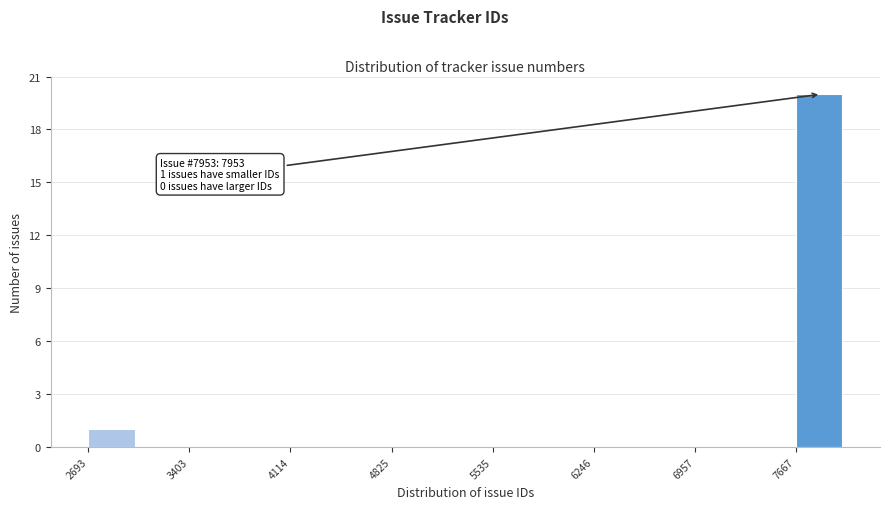

Read against the x-axis, roughly where is the centre of the tallest bar?

7800